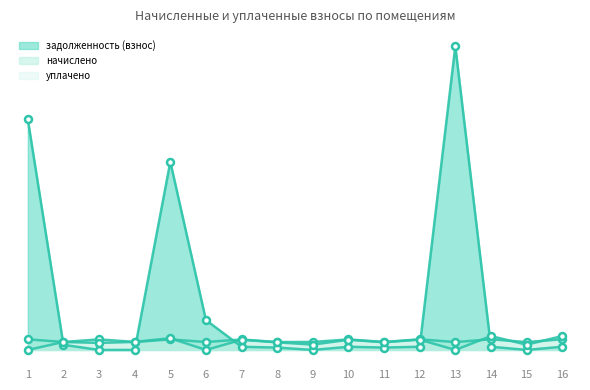

Where is the first local minimum for начислено?

2